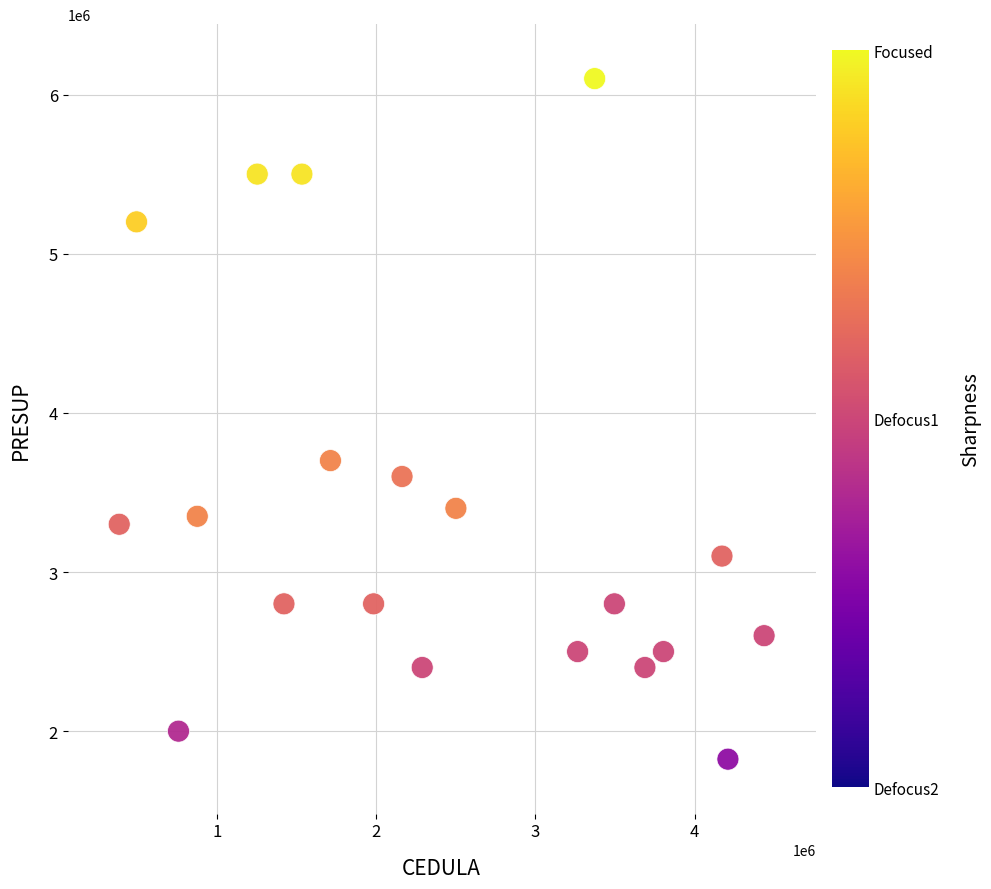

What Y value in the scatter plot is closest to 3962027?

3700000